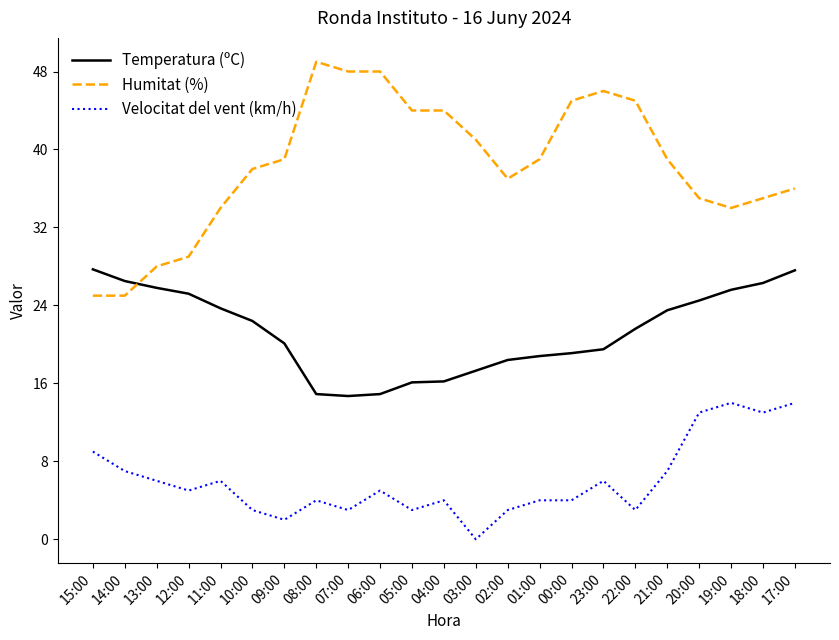

True or false: Velocitat del vent (km/h) and Humitat (%) intersect in this chart.

False